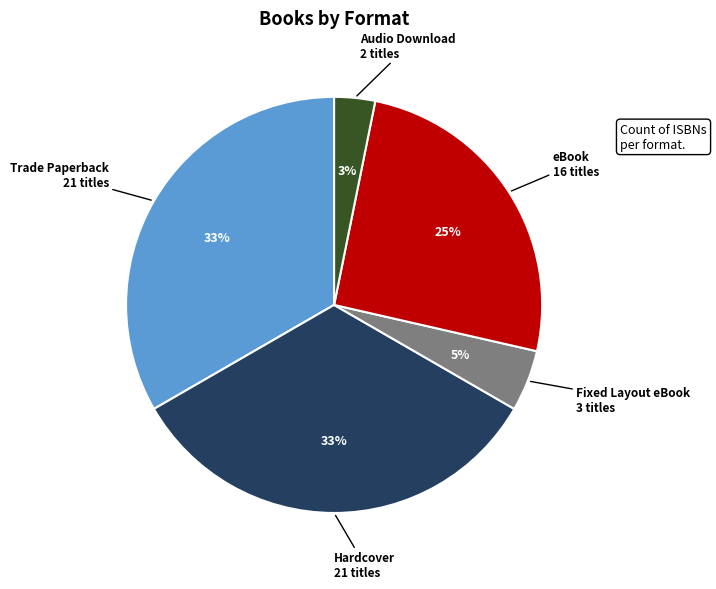

Is there any slice that represents more than half of the pie?

No